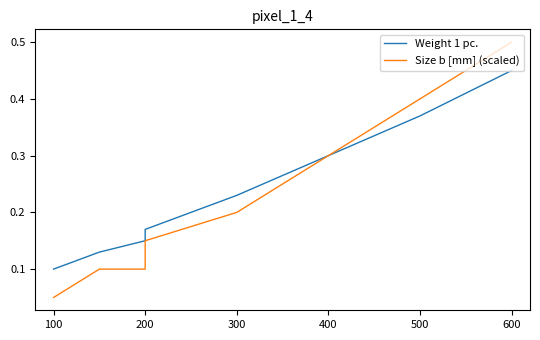

How many data points does each series have?

8